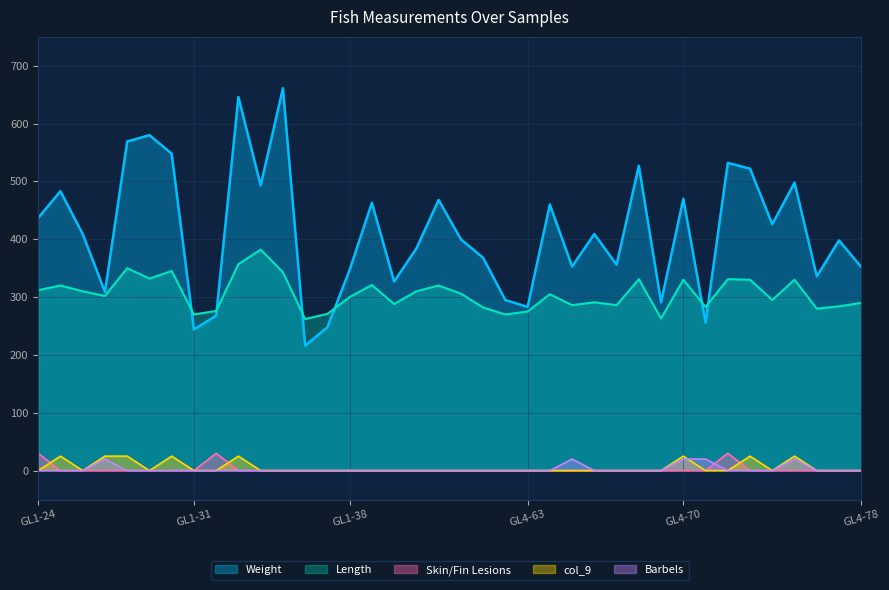

Which series has the largest range (max minus min)?

Weight